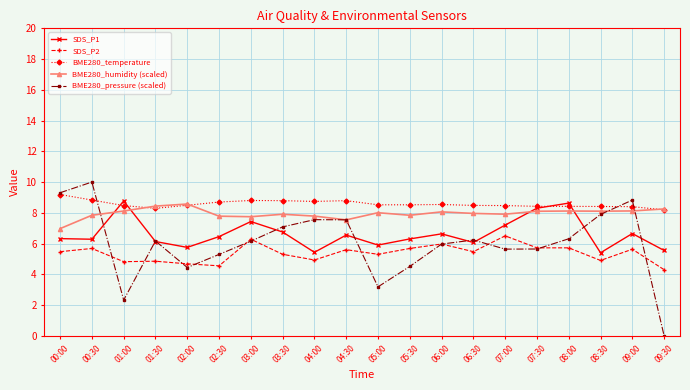

What is the lowest value of the SDS_P1 series?

5.4